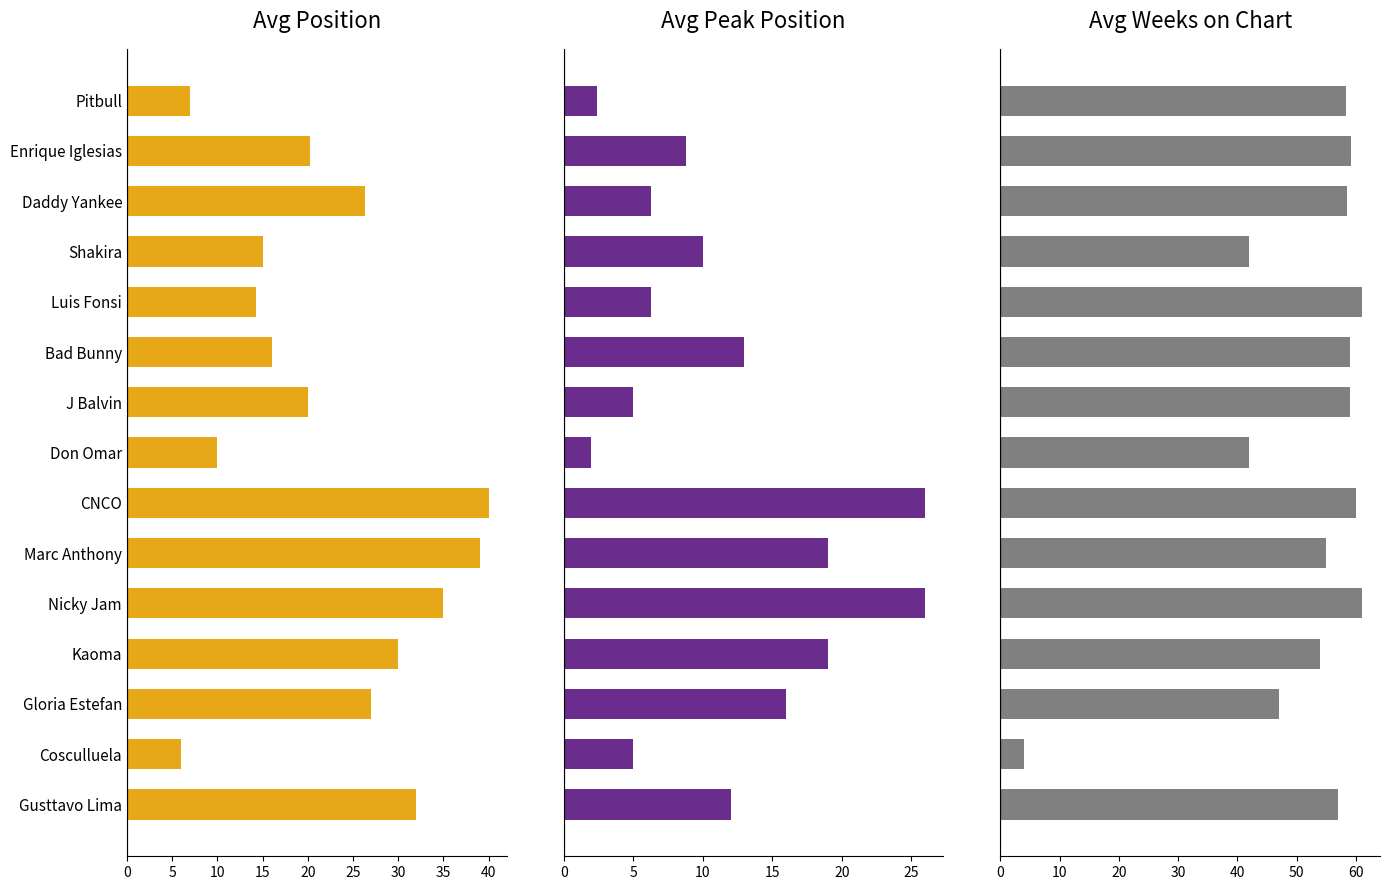

Rank the series at Pitbull from highest to lowest value.

Avg Weeks on Chart, Avg Position, Avg Peak Position